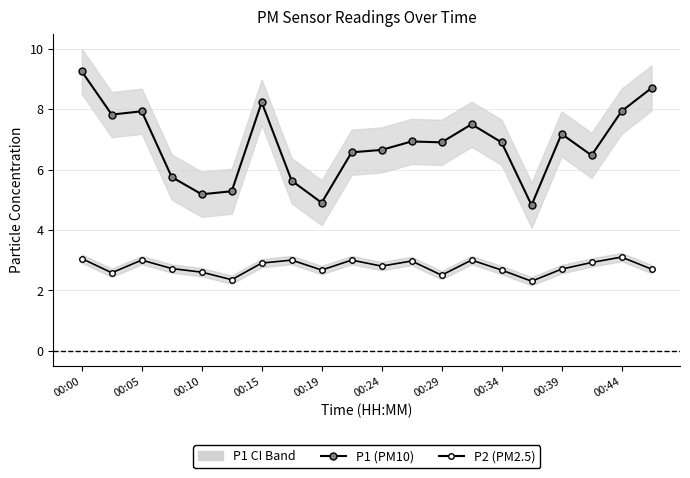

Does the chart have visible grid lines?

Yes